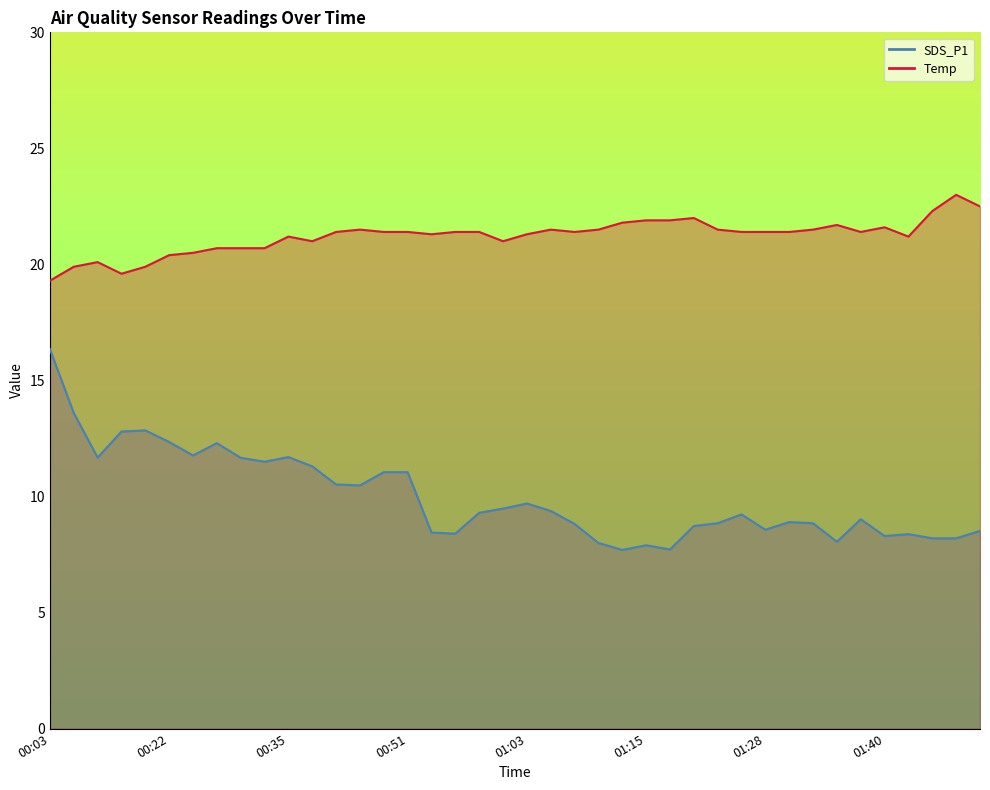

At how many categories does at least one series exceed 11?

40